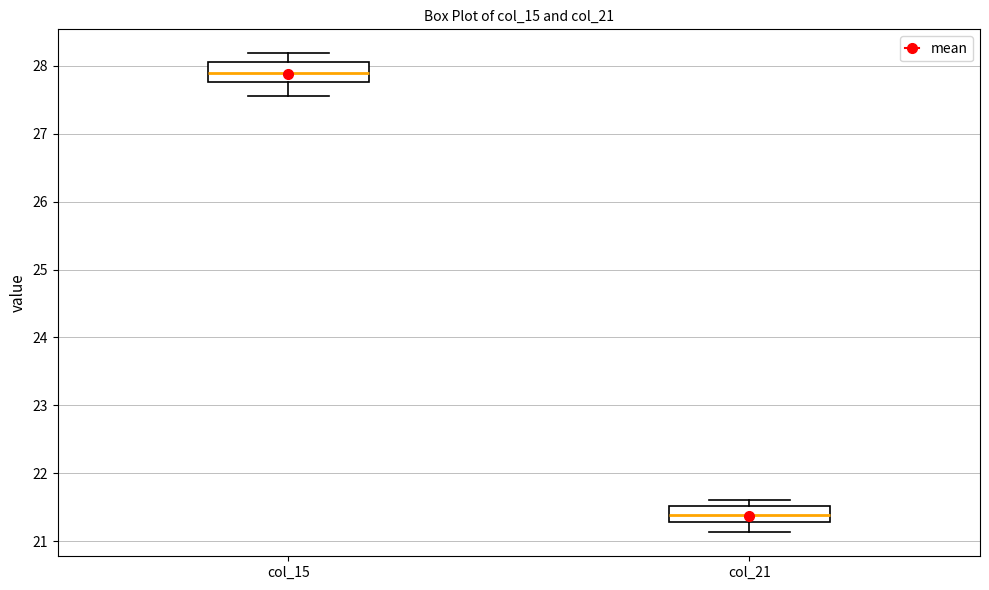

Where does the median line of the box for col_21 sit on the y-axis? The values are not printed on the chart, so give them approximately, as read against the axis.

21.4